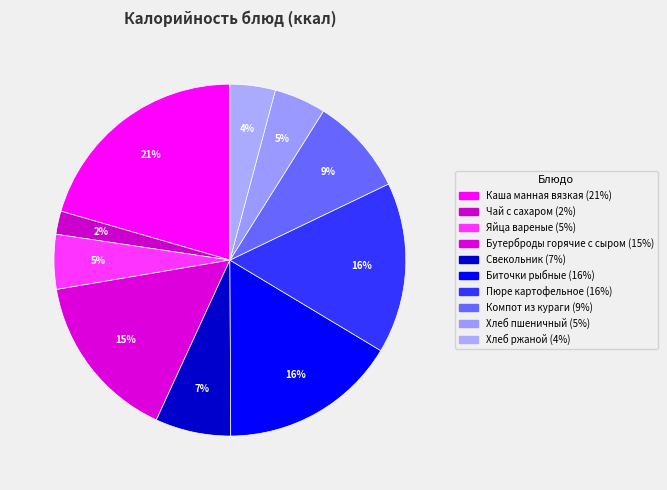

The Свекольник slice represents 7% of the pie. True or false?

True